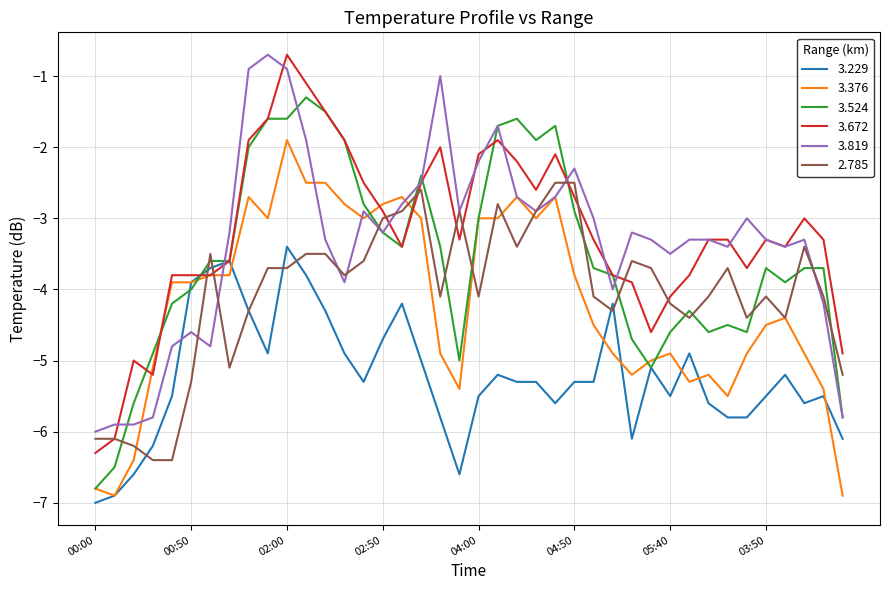

What is the minimum value shown in the chart?

-7.0